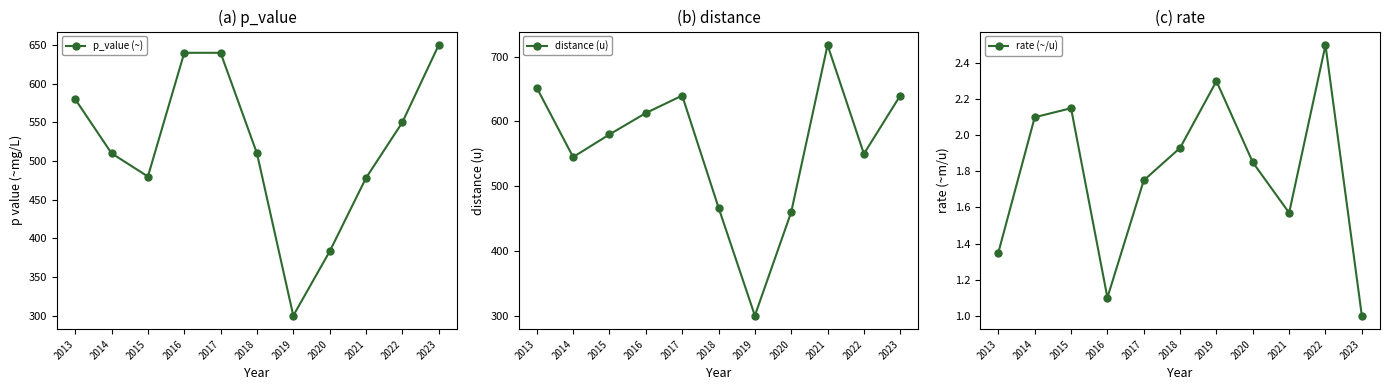

What is the difference between the maximum and minimum values in the rate (~/u) series?

1.5